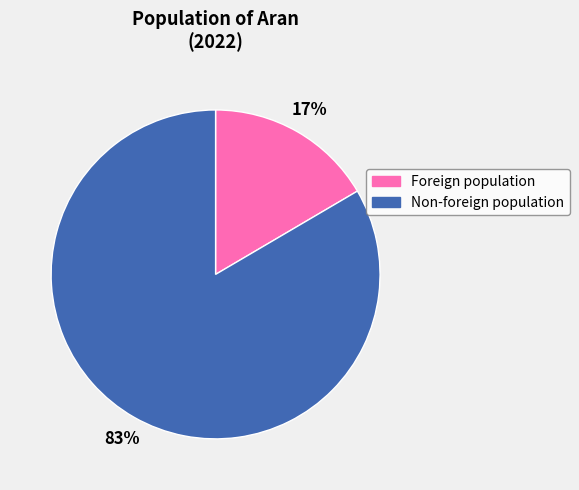

Which has a higher value, Non-foreign population or Foreign population?

Non-foreign population